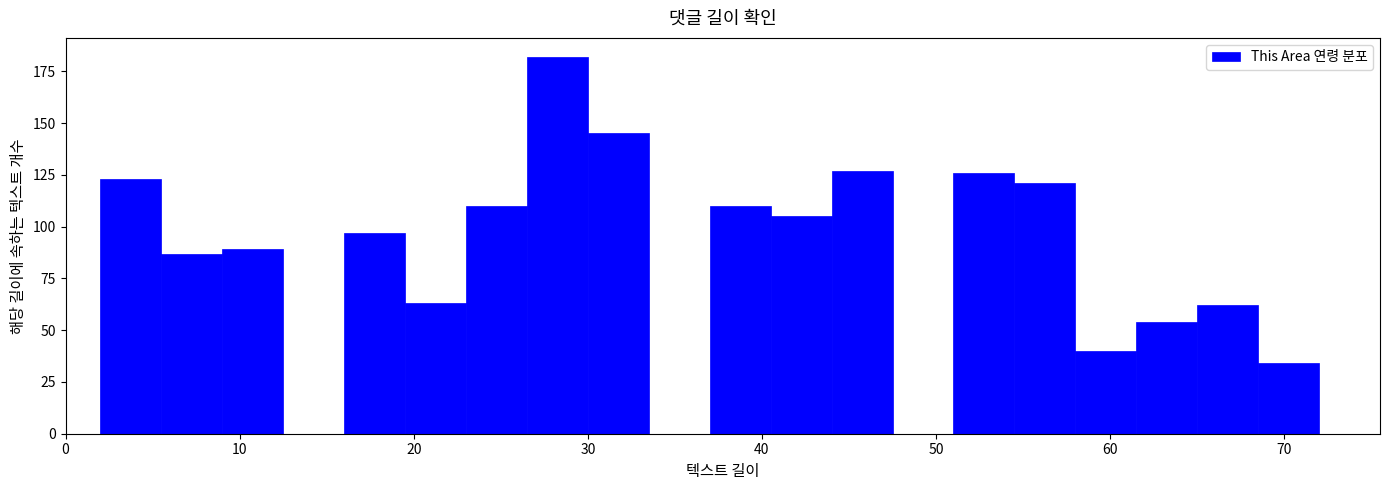

Read against the x-axis, roughly where is the centre of the tallest bar?

28